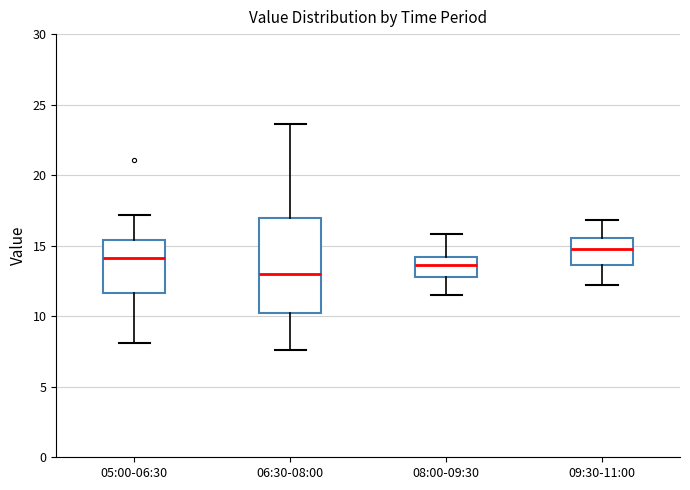

Comparing the boxes themselves (not the whiskers), which one is the tallest?

06:30-08:00